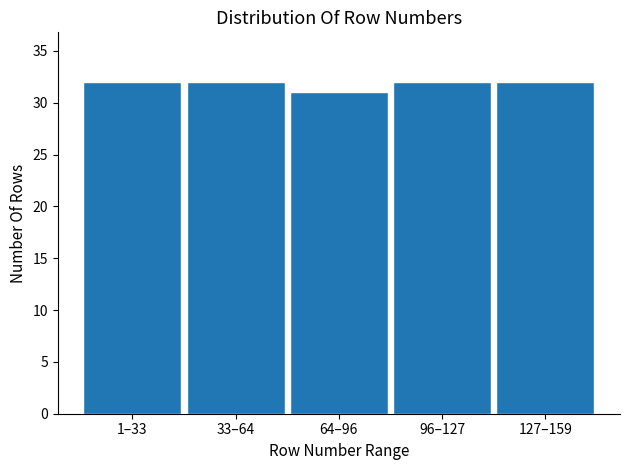

Reading left to right, list all the values displayed in this chart.

1–33=32	33–64=32	64–96=31	96–127=32	127–159=32